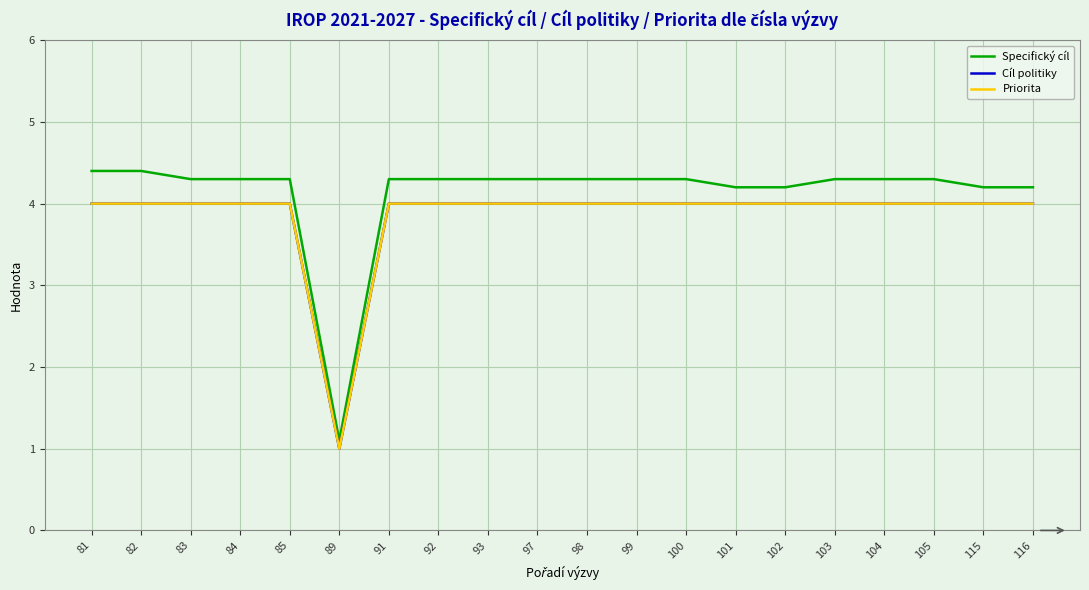

Which series has the largest total across all categories?

Specifický cíl